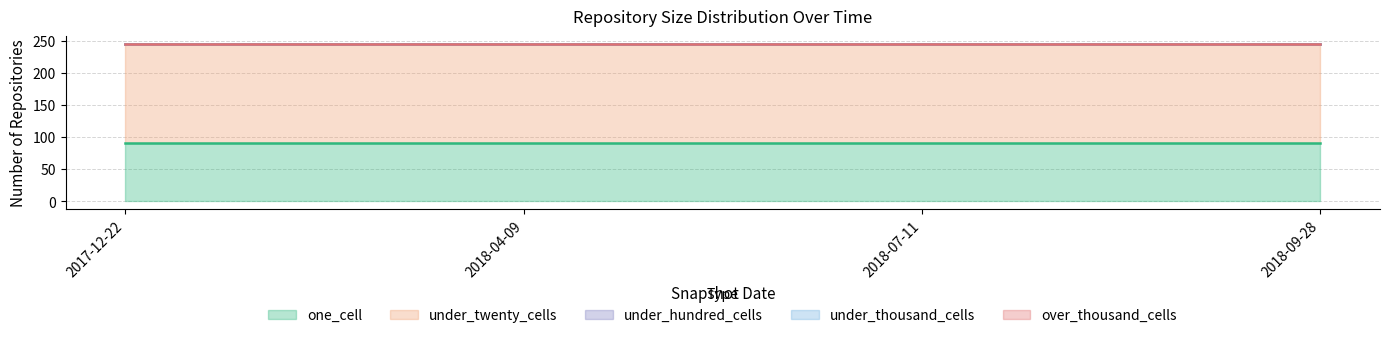

How many lines are shown in the chart?

5